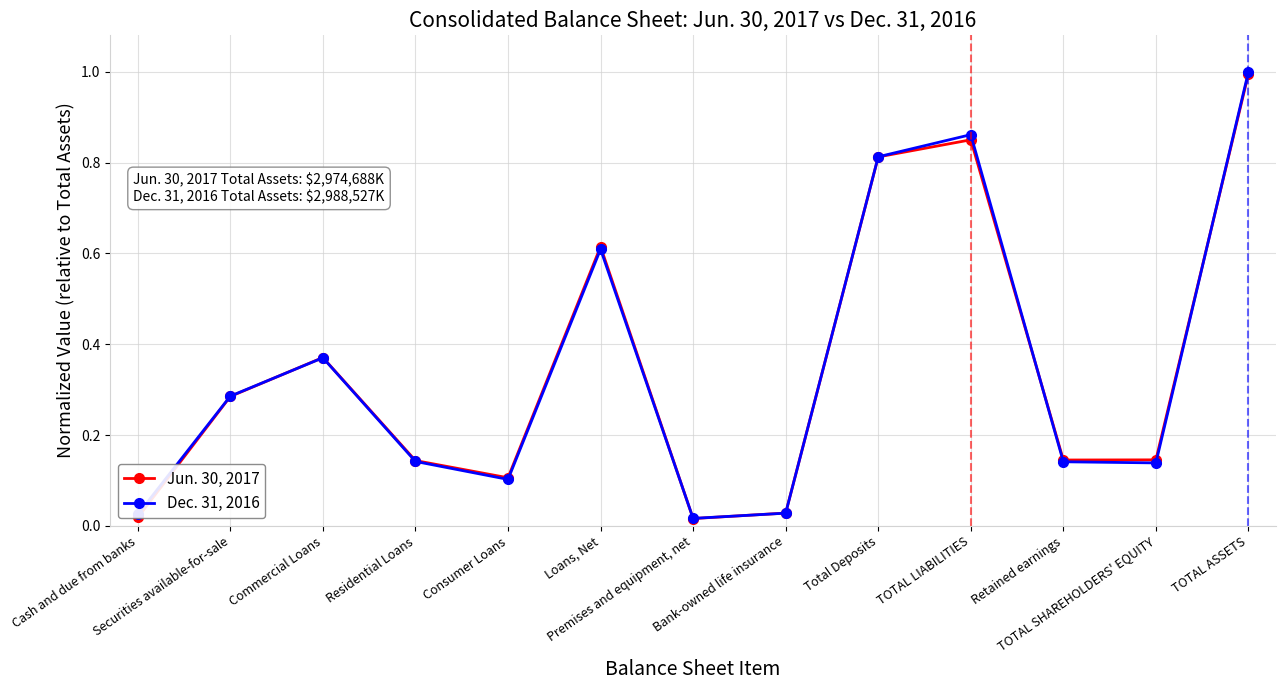

Rank the series by their maximum value, from highest to lowest.

Dec. 31, 2016, Jun. 30, 2017